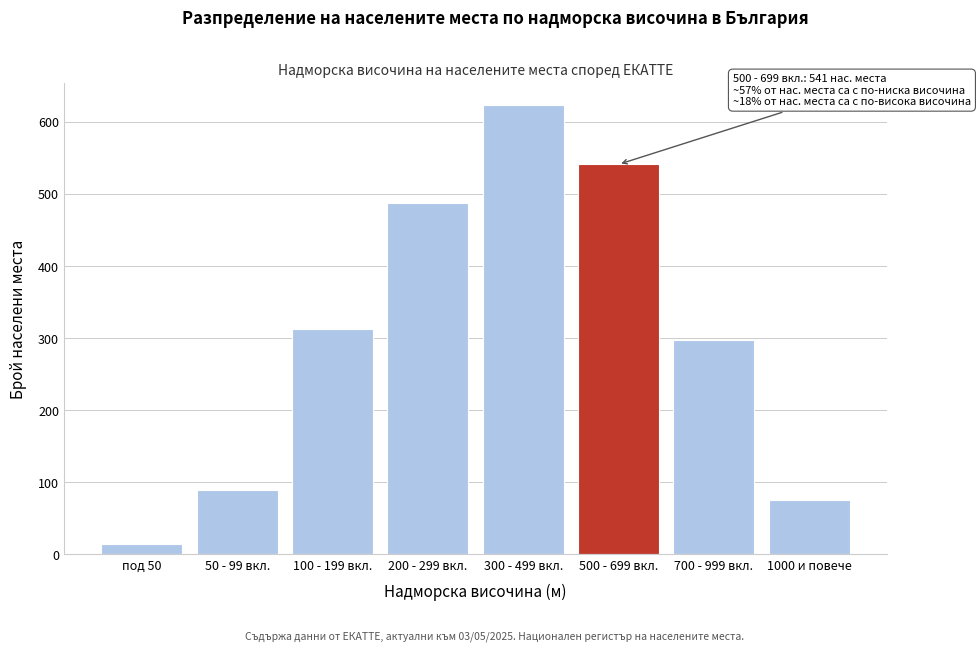

Reading left to right, list all the values displayed in this chart.

под 50=14	50 - 99 вкл.=89	100 - 199 вкл.=312	200 - 299 вкл.=487	300 - 499 вкл.=623	500 - 699 вкл.=541	700 - 999 вкл.=298	1000 и повече=76